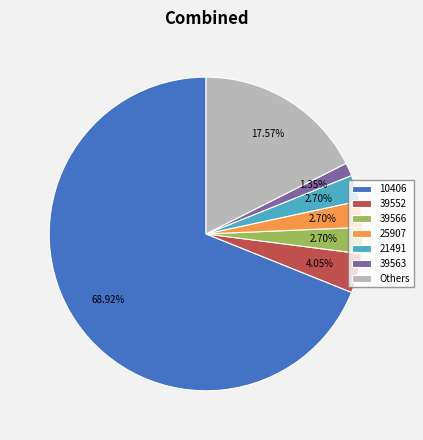

Which category has the biggest portion of the pie?

10406